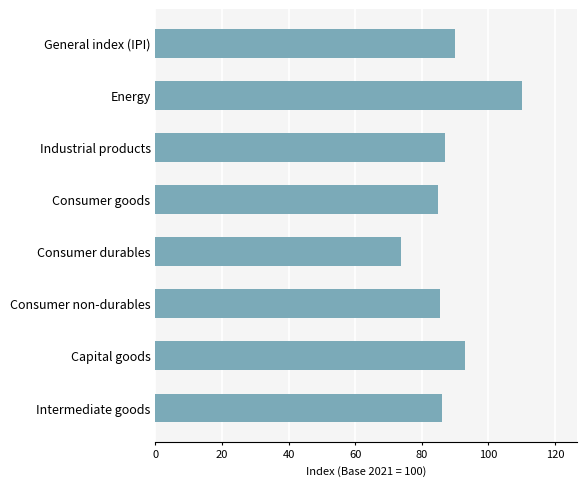

What is the difference between the second highest and minimum values?

19.3